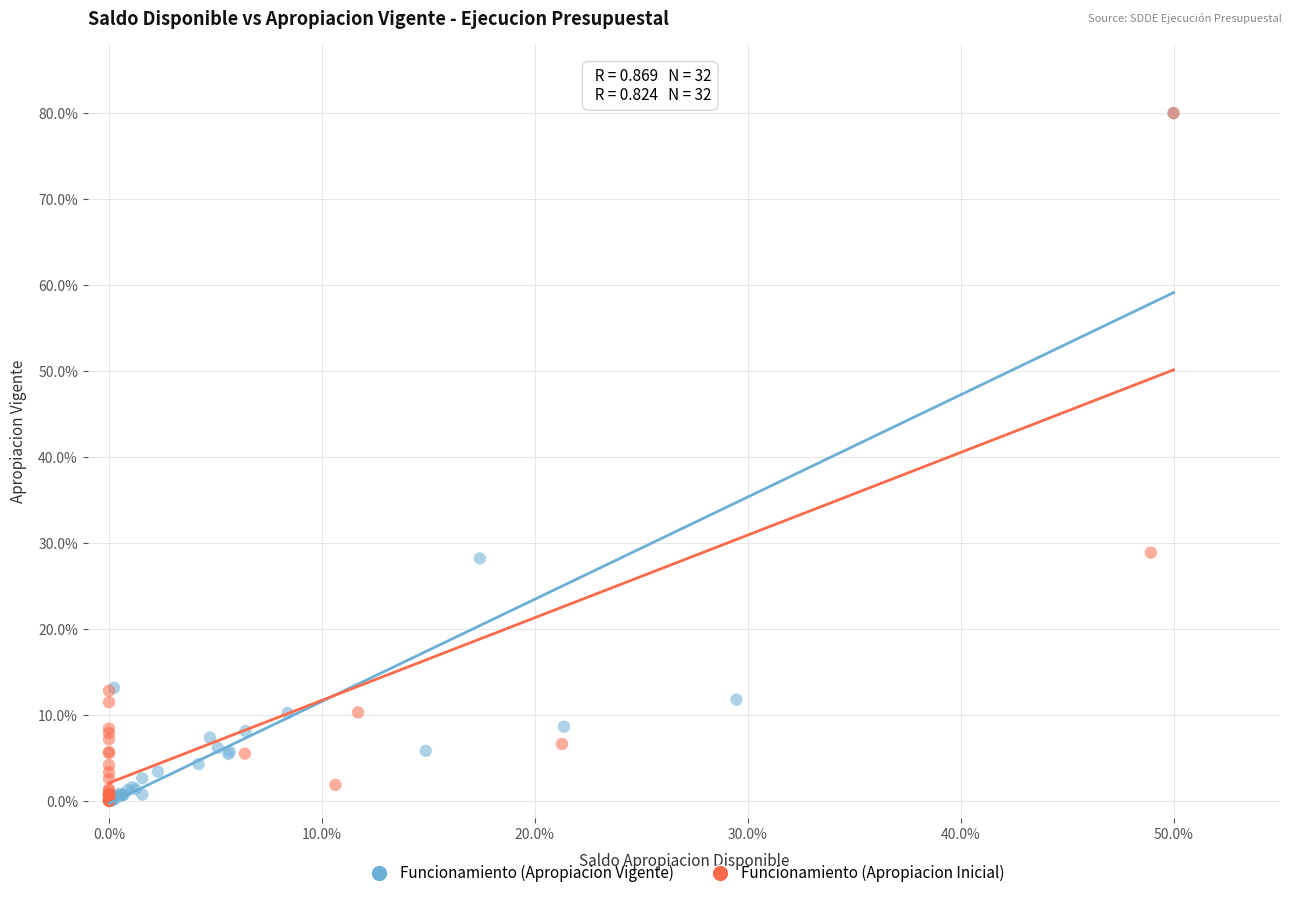

Which series has the largest Y range (max minus min)?

Funcionamiento (Apropiacion Inicial)